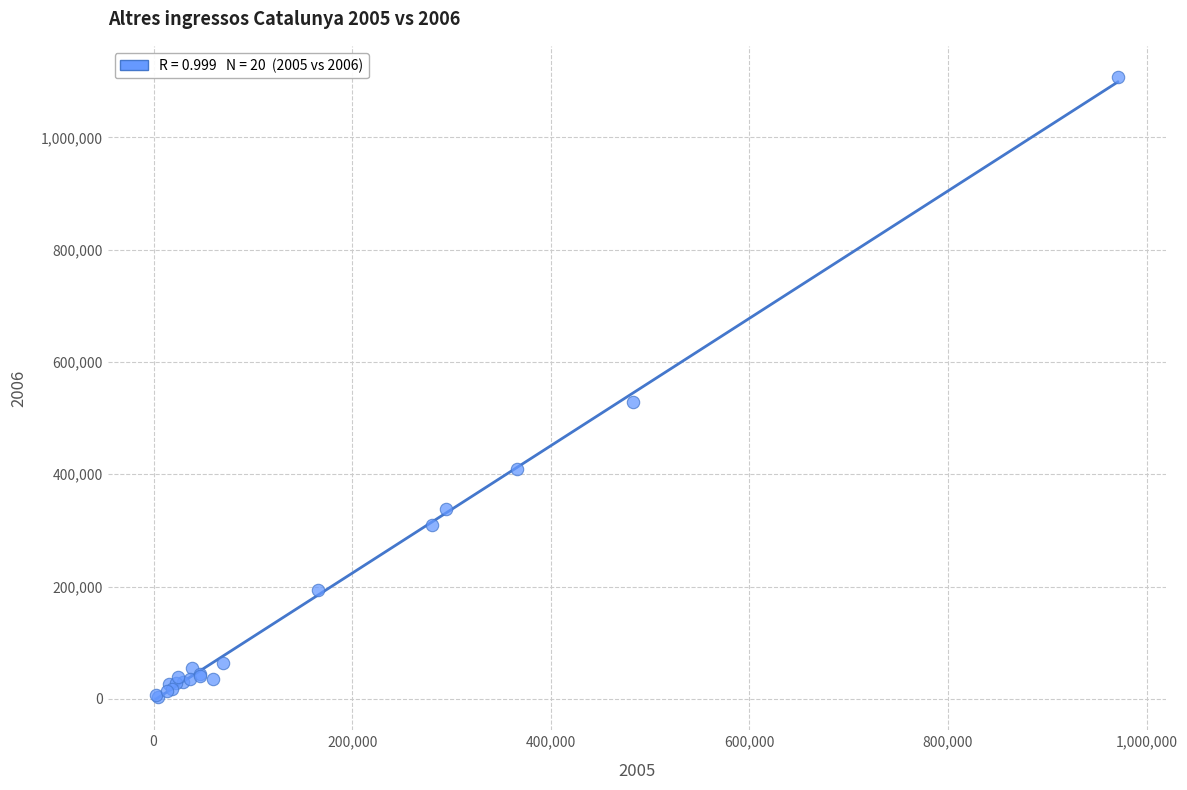

What Y value in the scatter plot is closest to 555603?

529411